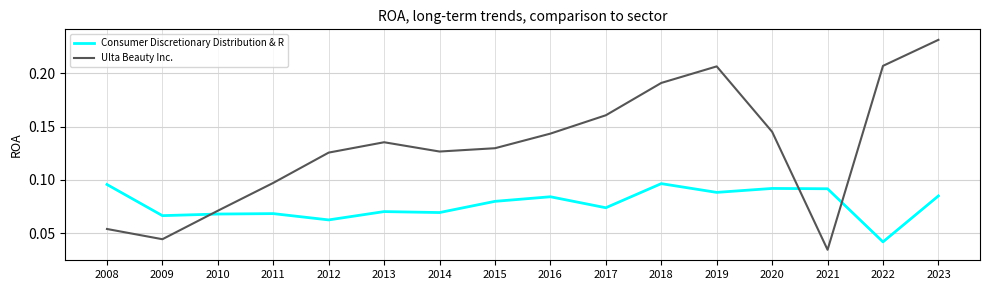

Which series has the largest range (max minus min)?

Ulta Beauty Inc.